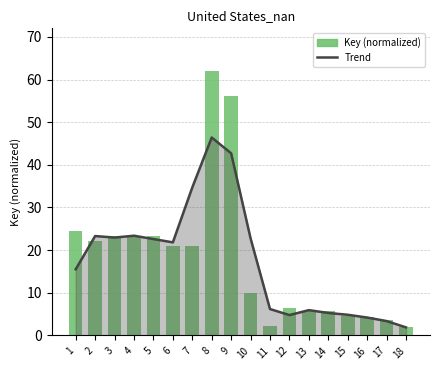

Rank the series at 13 from lowest to highest value.

Key (normalized), Trend